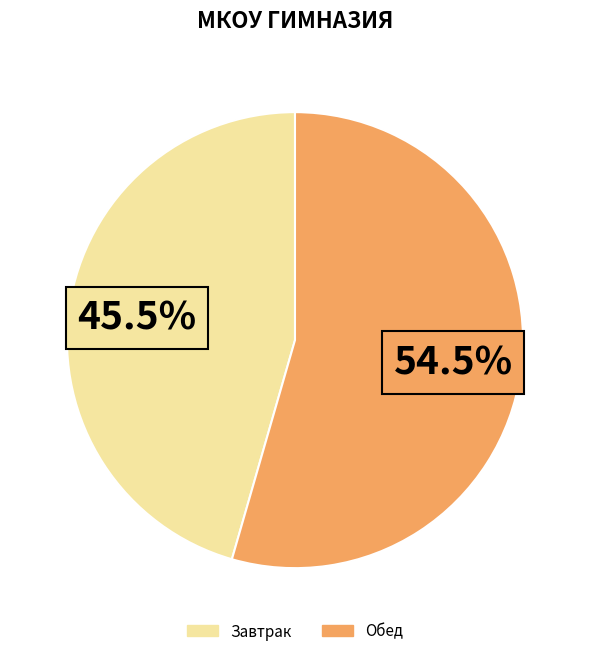

Which slice is the smallest?

Завтрак